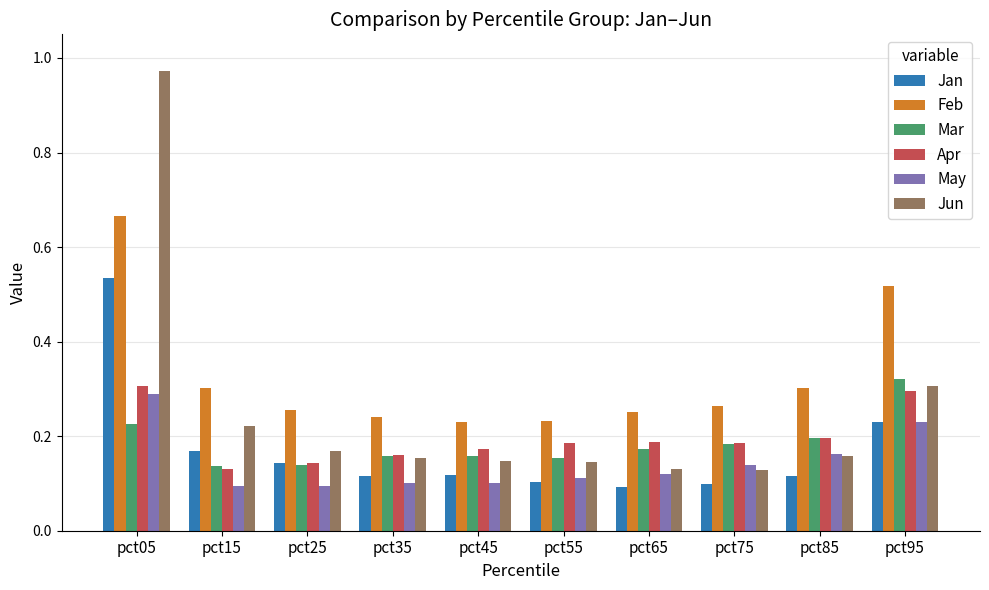

The Jun series shows 0.2 at pct65. True or false?

False